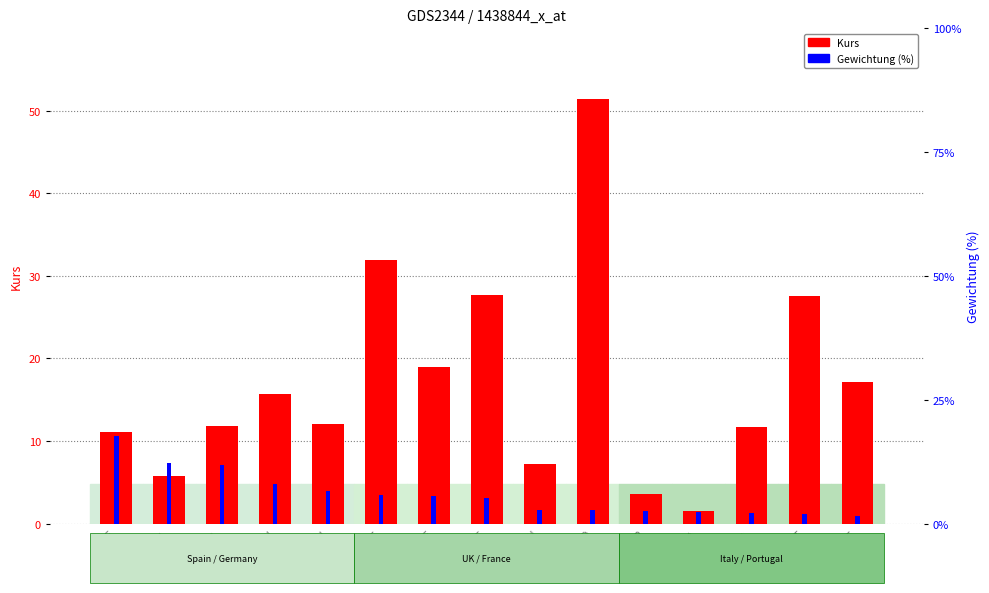

What is the value of the Kurs bar at the 11th from the left?

3.6